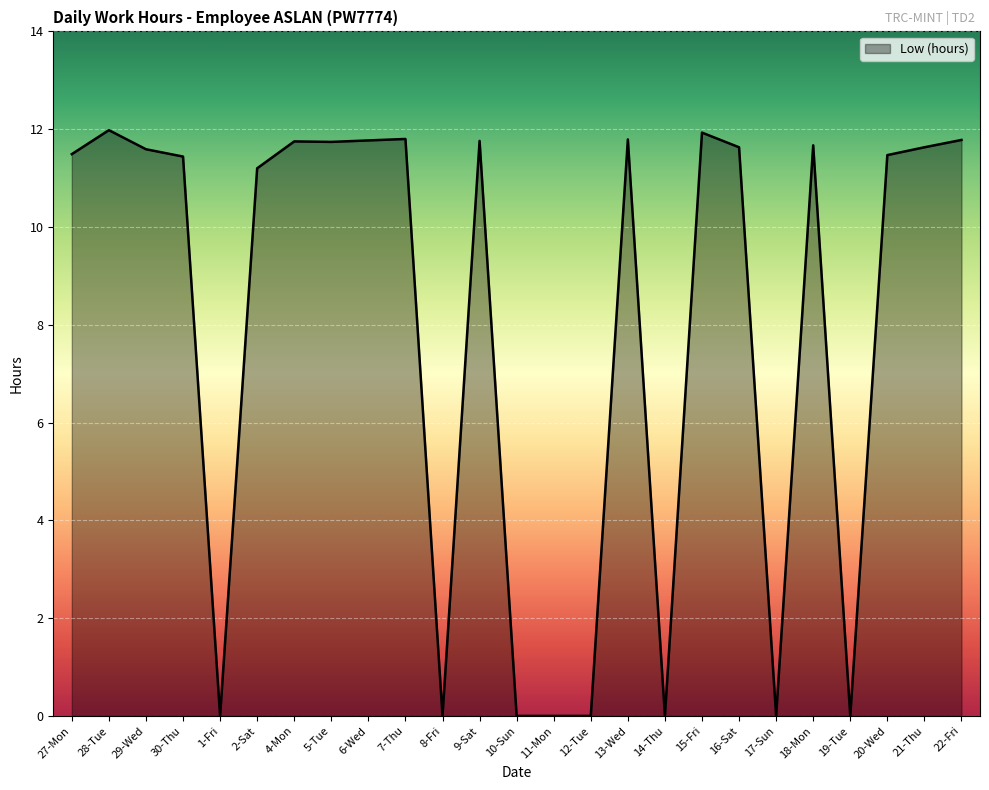

Which has a higher value, 9-Sat or 12-Tue?

9-Sat